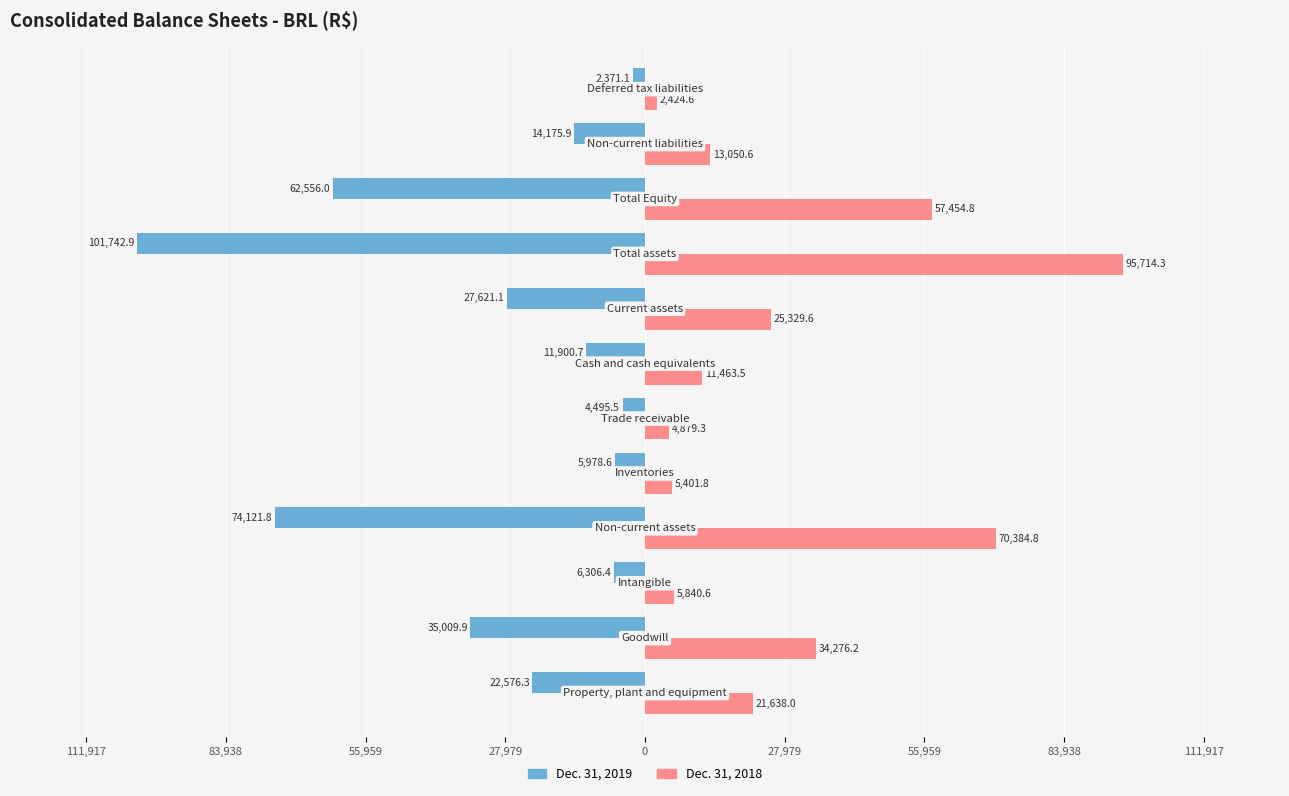

What are all the series names shown in the legend?

Dec. 31, 2019, Dec. 31, 2018